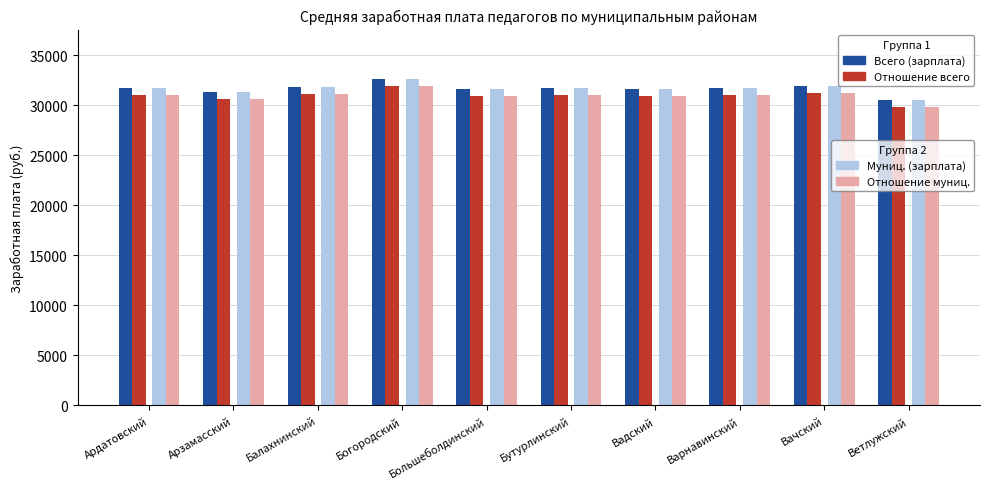

What is the smallest value displayed?

29850.0